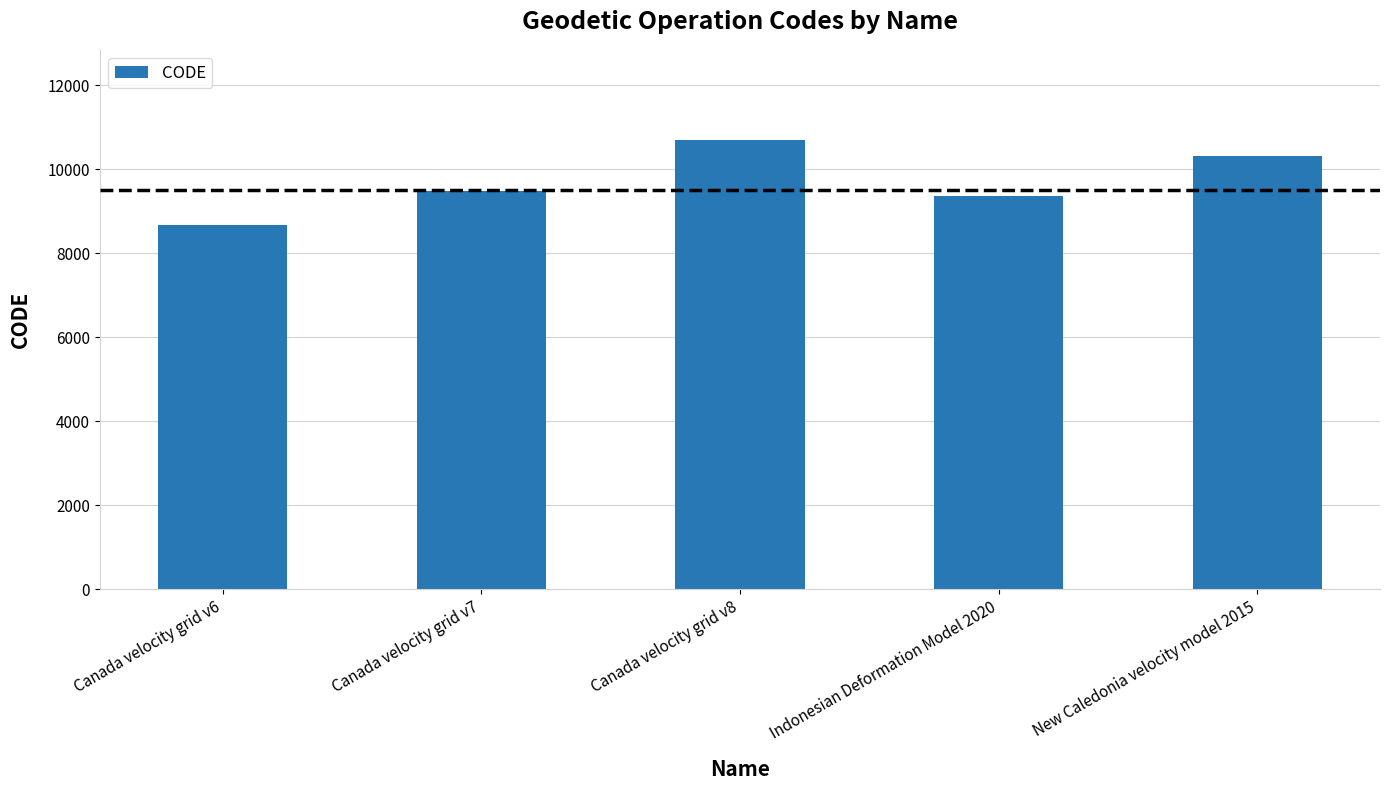

What is the change in value from Canada velocity grid v7 to New Caledonia velocity model 2015?

+840